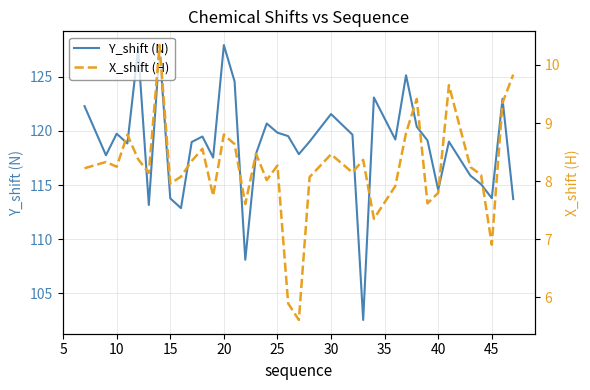

What is the highest value of the Y_shift (N) series?

127.9